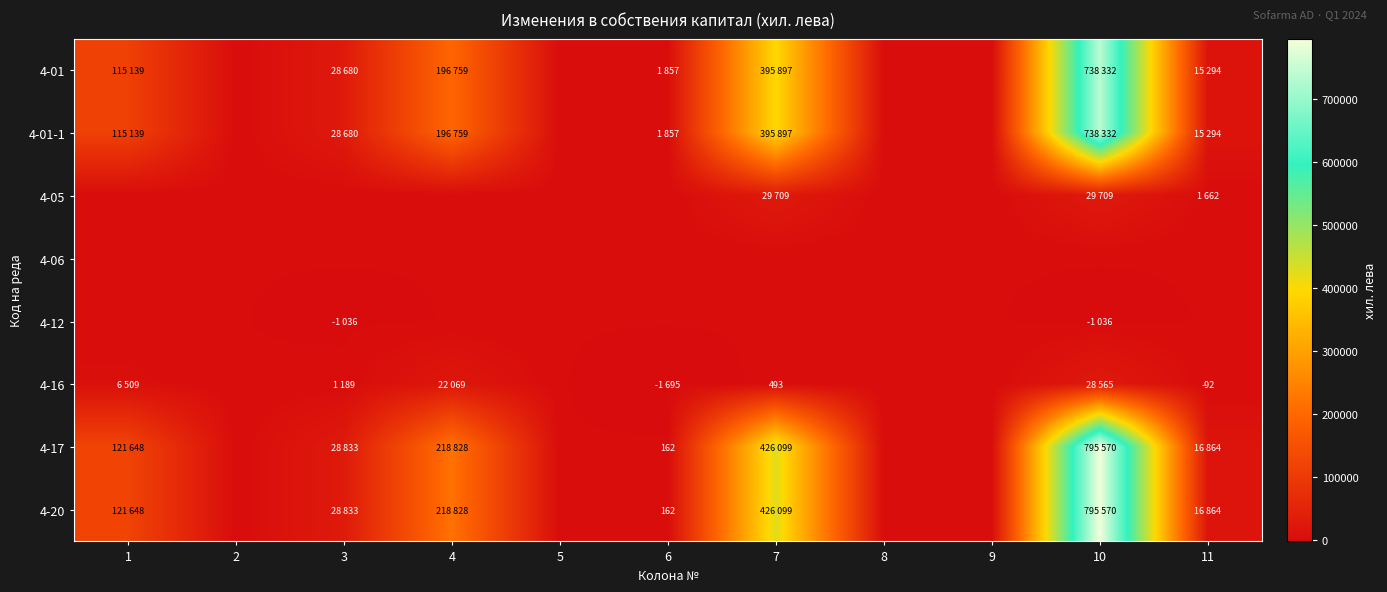

What is the maximum value shown in the chart?

795570